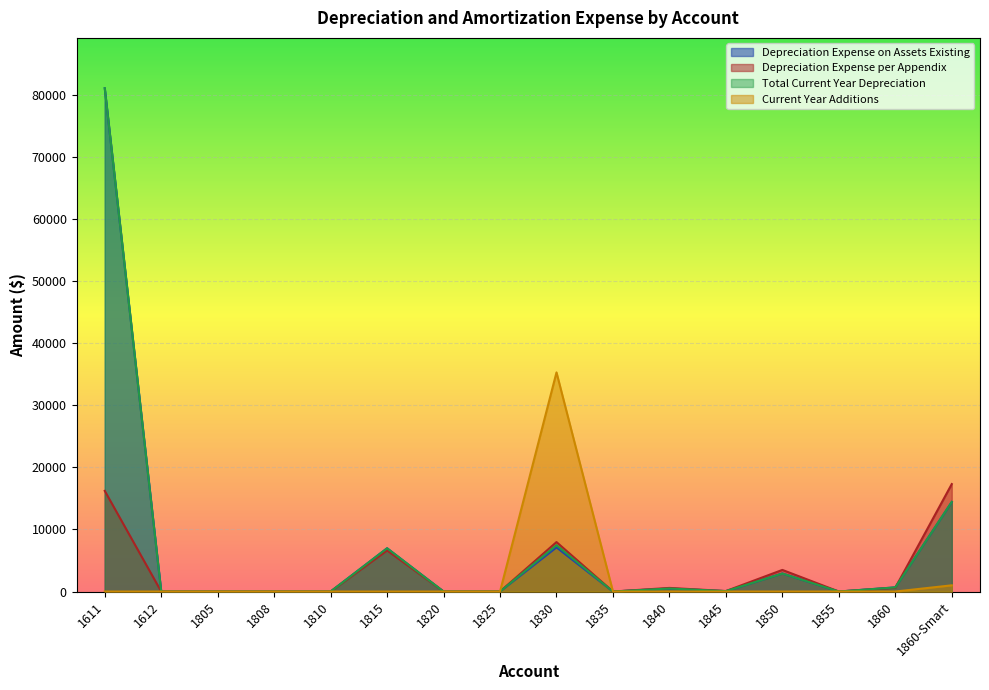

Reading right to left, list all the values displayed in this chart.

Depreciation Expense on Assets Existing: 1860-Smart=14416.8	1860=669.1	1855=0.0	1850=2901.7	1845=64.5	1840=486.7	1835=0.0	1830=7108.6	1825=0.0	1820=0.0	1815=6971.2	1810=0.0	1808=0.0	1805=0.0	1612=0.0	1611=81064.0
Depreciation Expense per Appendix: 1860-Smart=17309.0	1860=613.0	1855=0.0	1850=3482.0	1845=77.0	1840=584.0	1835=0.0	1830=7966.0	1825=0.0	1820=0.0	1815=6623.0	1810=0.0	1808=0.0	1805=0.0	1612=0.0	1611=16213.0
Total Current Year Depreciation: 1860-Smart=14441.8	1860=669.1	1855=0.0	1850=2901.7	1845=64.5	1840=486.7	1835=0.0	1830=7461.6	1825=0.0	1820=0.0	1815=6971.2	1810=0.0	1808=0.0	1805=0.0	1612=0.0	1611=81064.0
Current Year Additions: 1860-Smart=1000.0	1860=0.0	1855=0.0	1850=0.0	1845=0.0	1840=0.0	1835=0.0	1830=35293.0	1825=0.0	1820=0.0	1815=0.0	1810=0.0	1808=0.0	1805=0.0	1612=0.0	1611=0.0